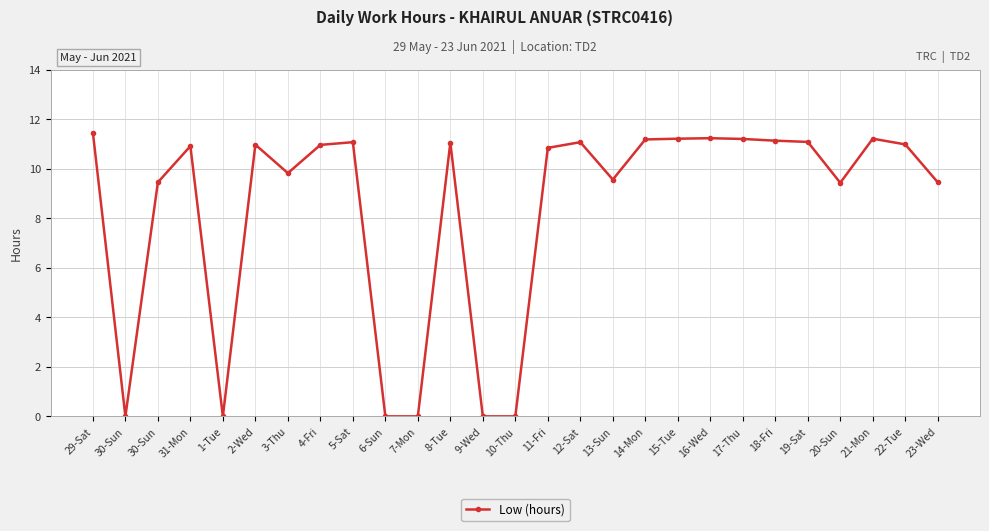

The chart shows a value of 19.3 at 21-Mon. True or false?

False